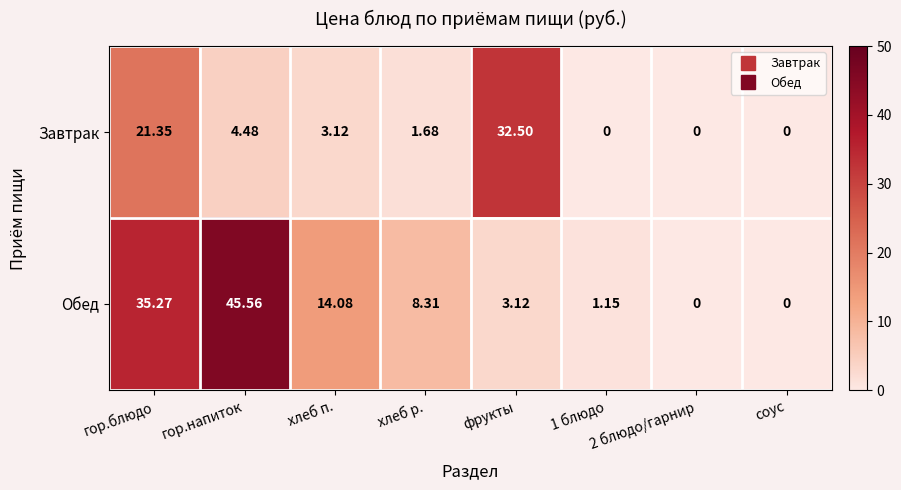

Which label corresponds to the largest value in the chart?

гор.напиток